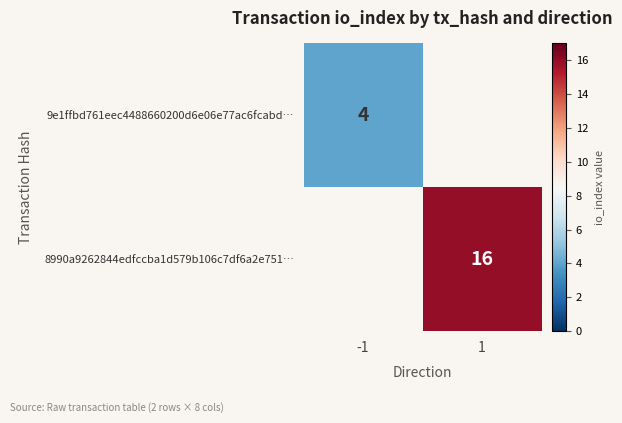

True or false: 8990a9262844edfccba1d579b106c7df6a2e751… has a value of 7 at 1.

False